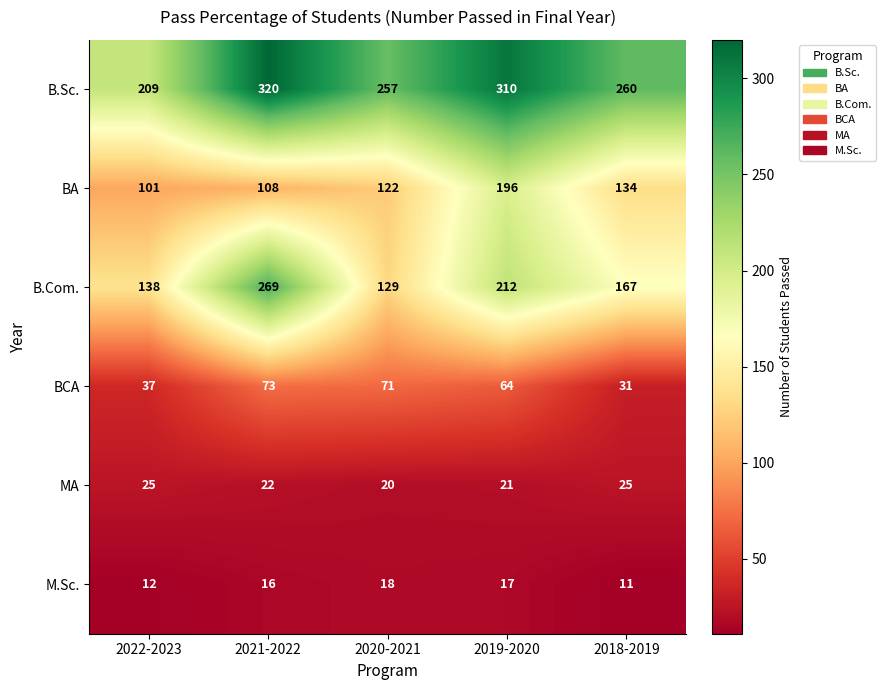

What is the average value of the B.Sc. series?

271